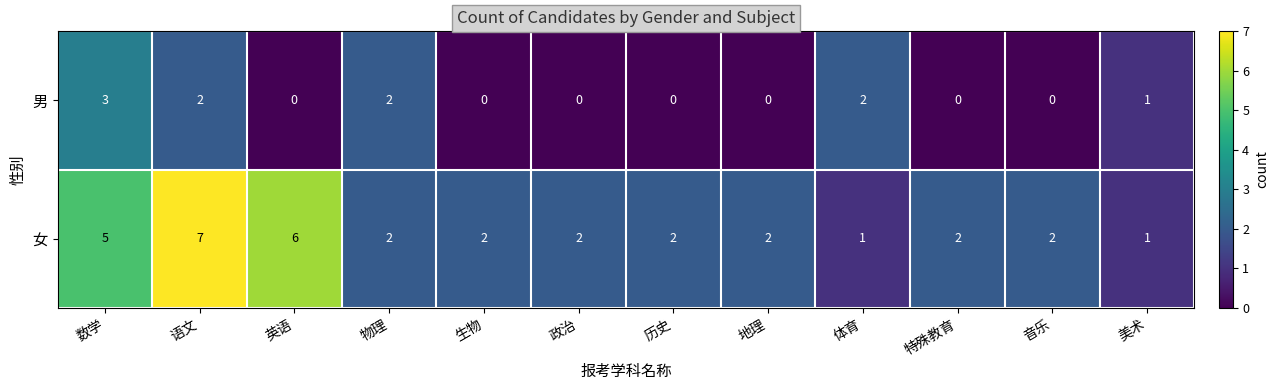

Reading left to right, extract all data points from this chart.

男: 3	2	0	2	0	0	0	0	2	0	0	1
女: 5	7	6	2	2	2	2	2	1	2	2	1